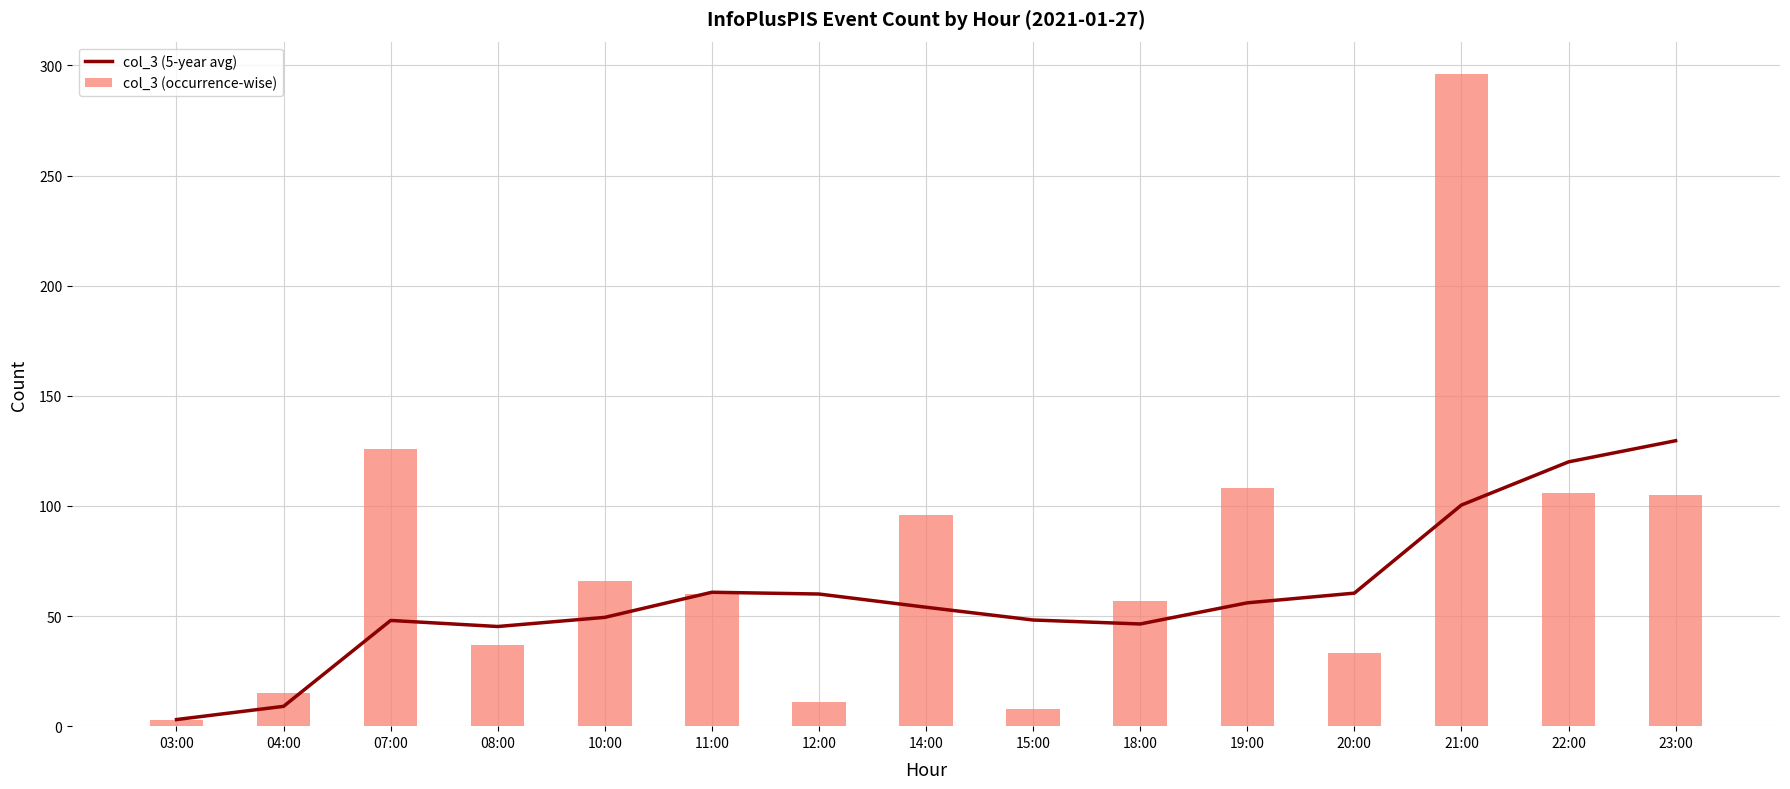

Reading left to right, extract all data points from this chart.

col_3 (5-year avg): 03:00=3.0	04:00=9.0	07:00=48.0	08:00=45.2	10:00=49.4	11:00=60.8	12:00=60.0	14:00=54.0	15:00=48.2	18:00=46.4	19:00=56.0	20:00=60.4	21:00=100.4	22:00=120.0	23:00=129.6
col_3 (occurrence-wise): 03:00=3.0	04:00=15.0	07:00=126.0	08:00=37.0	10:00=66.0	11:00=60.0	12:00=11.0	14:00=96.0	15:00=8.0	18:00=57.0	19:00=108.0	20:00=33.0	21:00=296.0	22:00=106.0	23:00=105.0